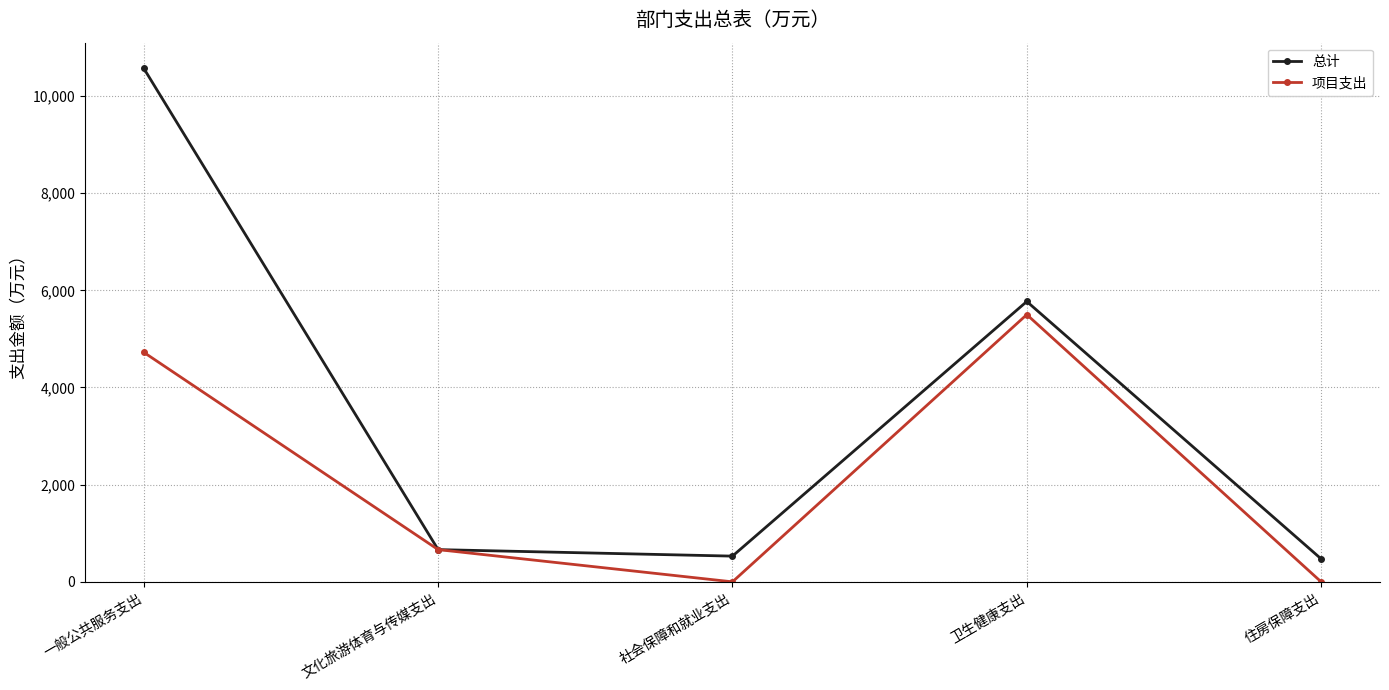

What is the difference between the maximum and minimum values in the 项目支出 series?

5500.0